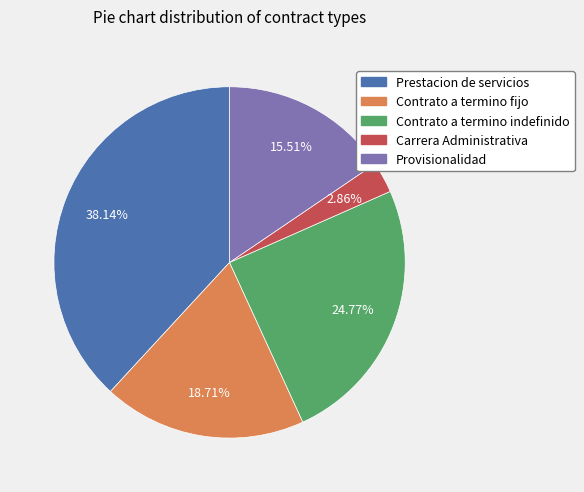

Count the number of slices in the pie.

5